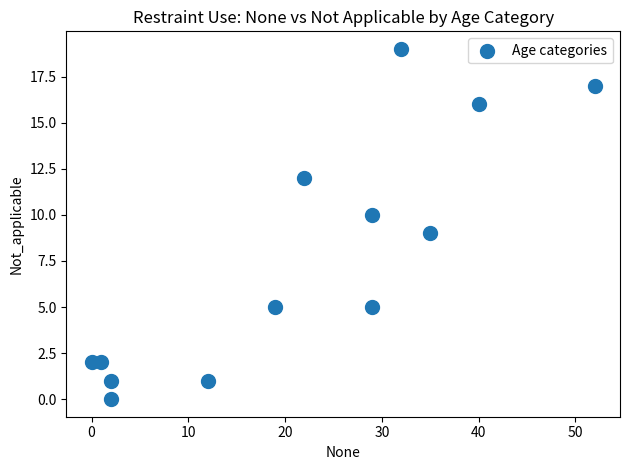

What is the range of Y values (max minus min)?

19